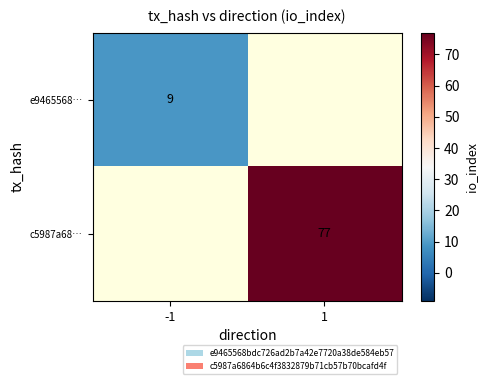

Is it true that c5987a68… equals 77 at 1?

True